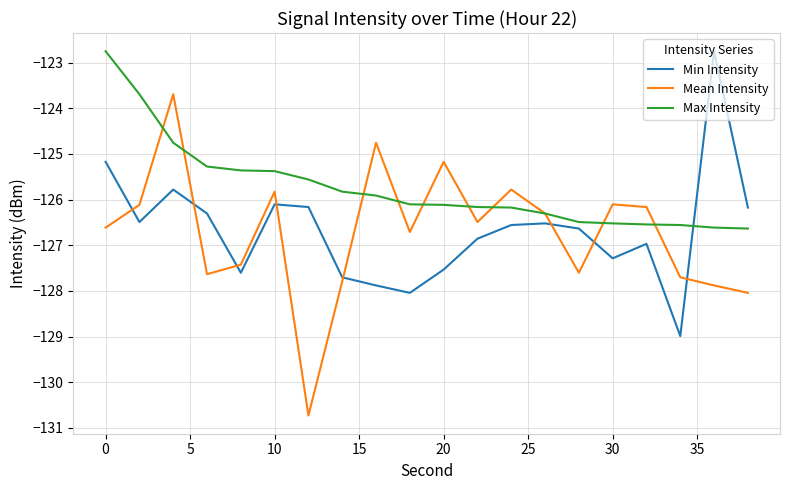

Which series has the largest range (max minus min)?

Mean Intensity